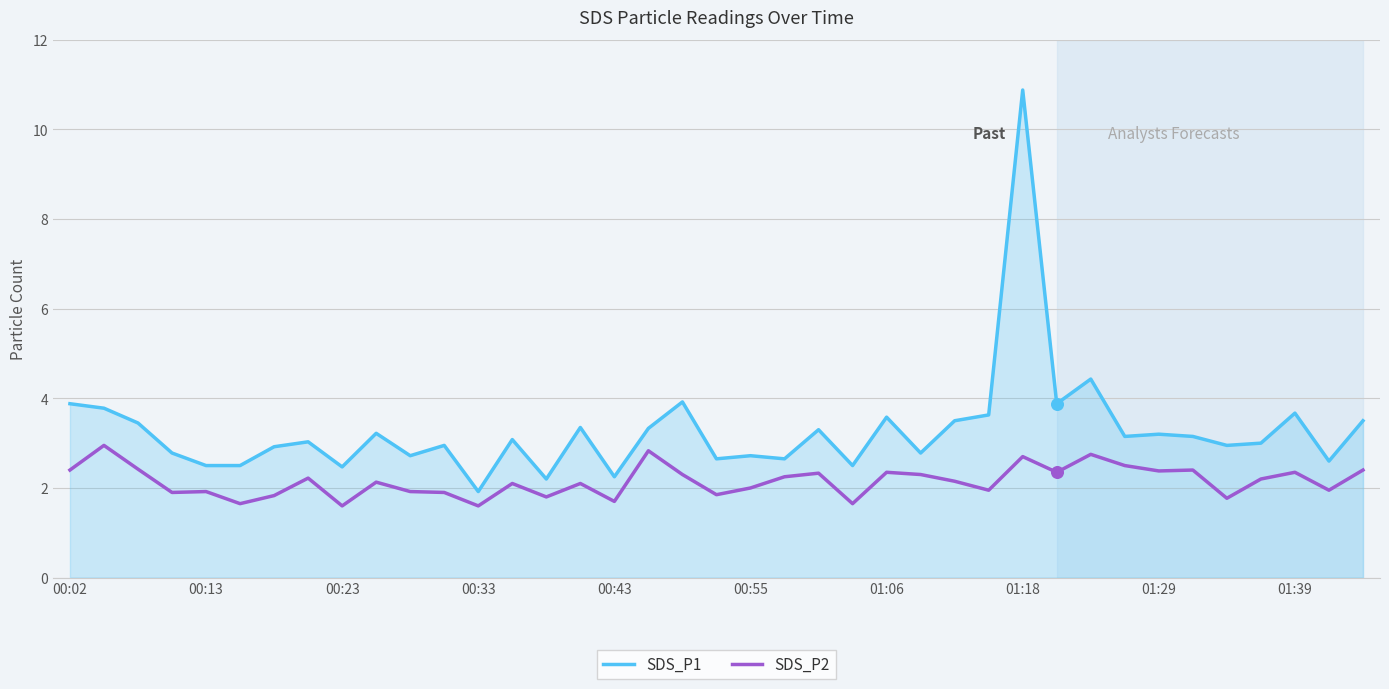

Which series has the widest spread of values?

SDS_P1